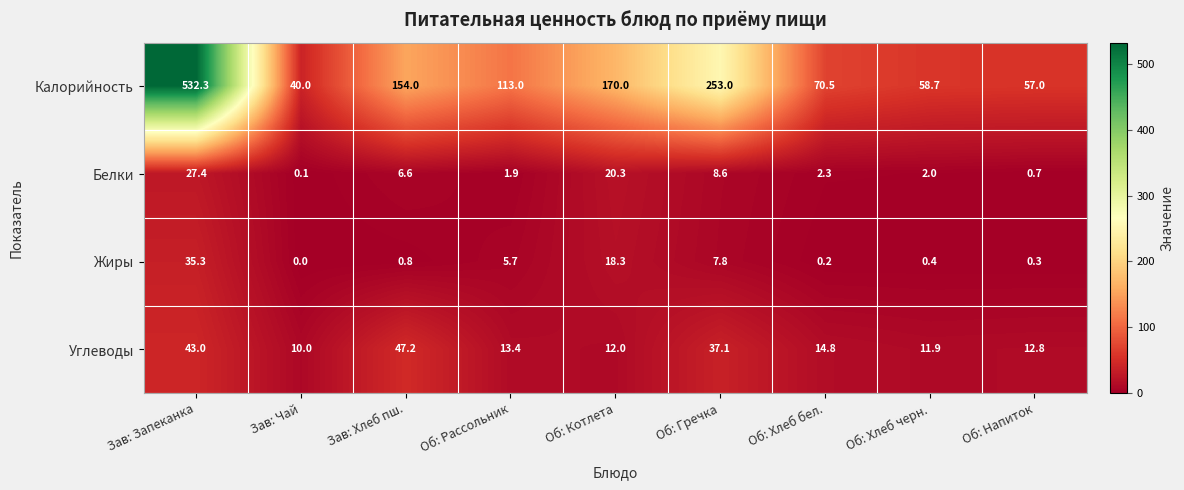

What is the sum of all Углеводы values?

202.2